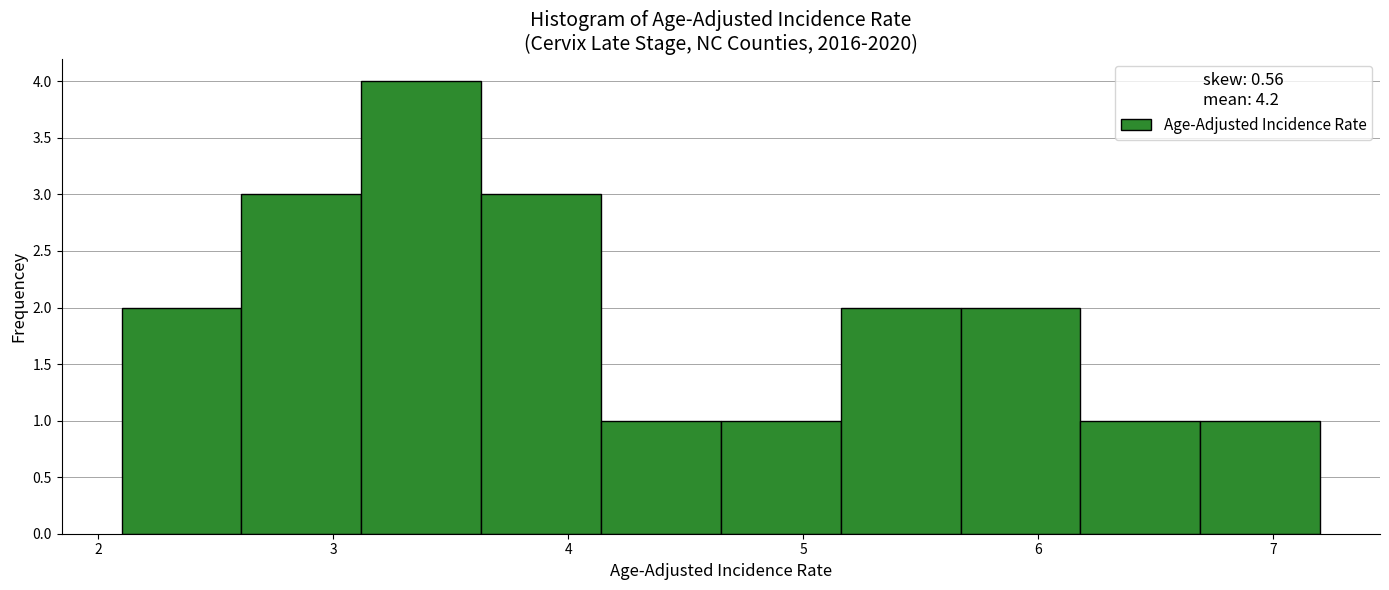

What is the height of the bar covering 2.61 to 3.12 on the x-axis? Neither the bar edges nor the heights are printed on the chart, so give them approximately, as read against the axes.

3